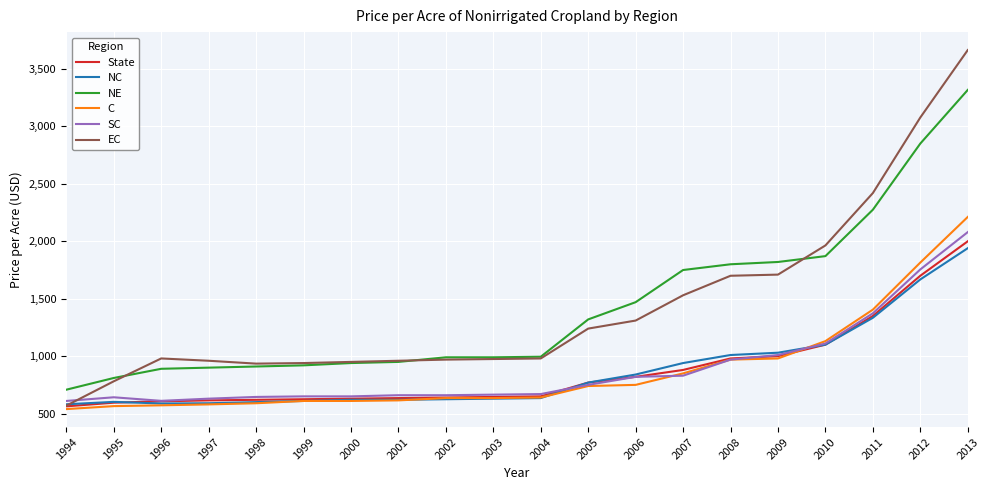

Rank the series by their maximum value, from lowest to highest.

NC, State, SC, C, NE, EC